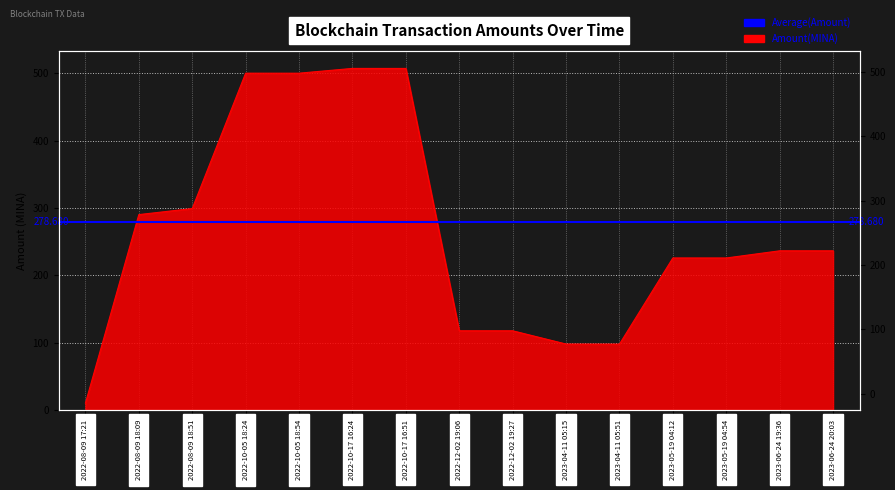

What is the average value?

264.5